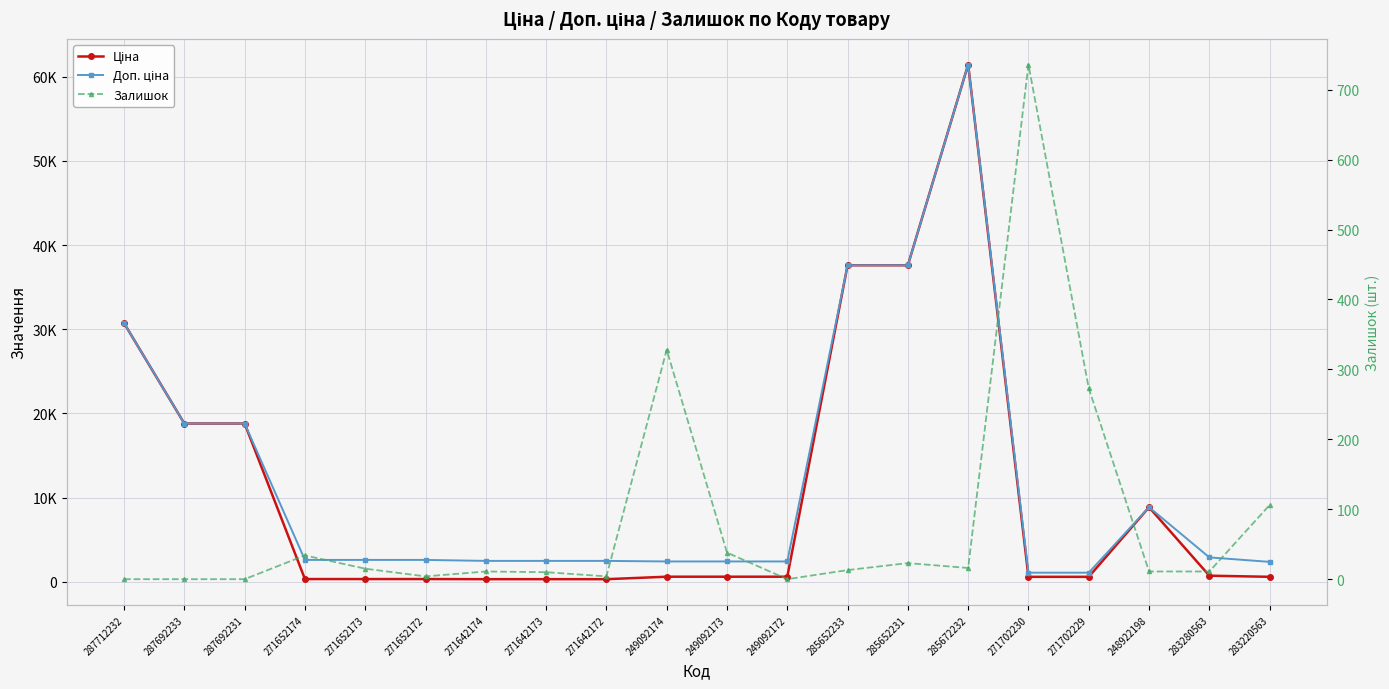

Which series has the largest total across all categories?

Доп. ціна